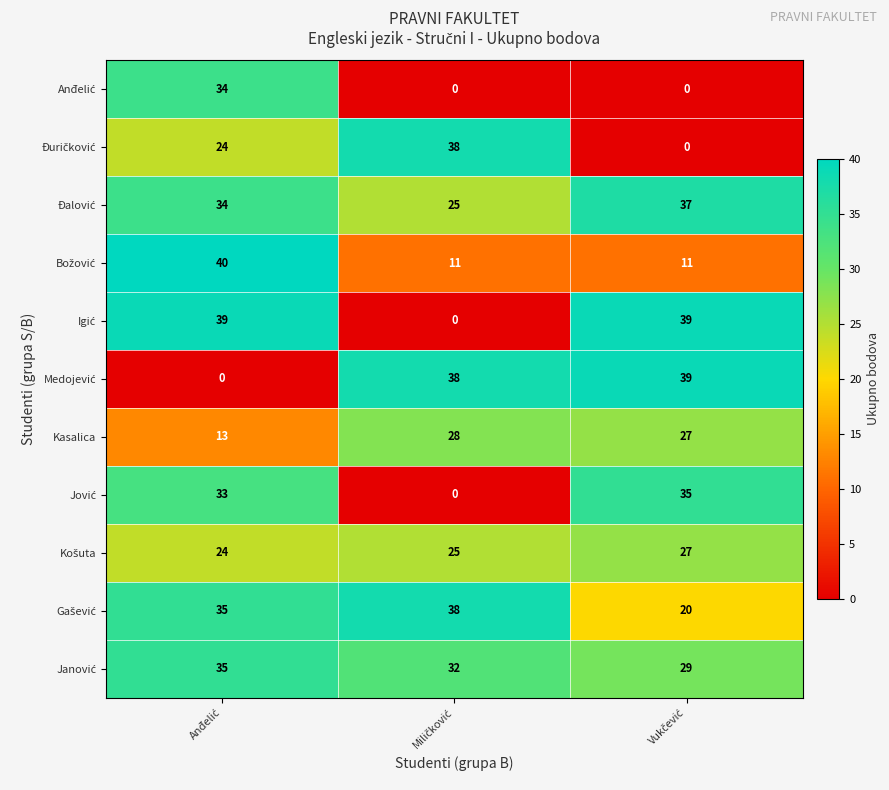

What is the maximum value shown in the chart?

40